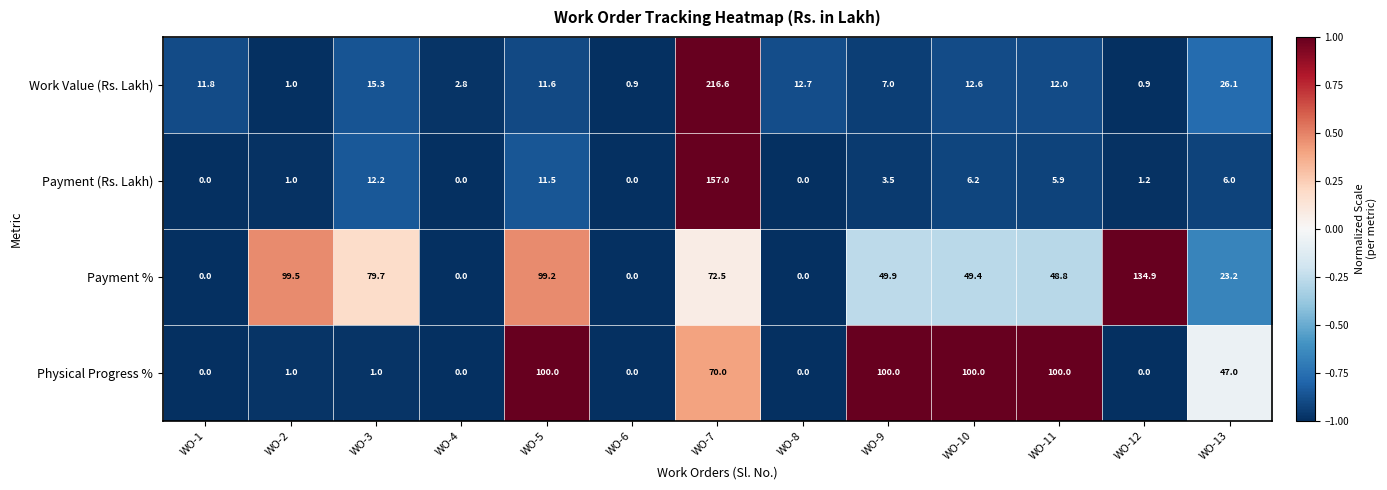

Where does the Payment % series first go above 49?

WO-2